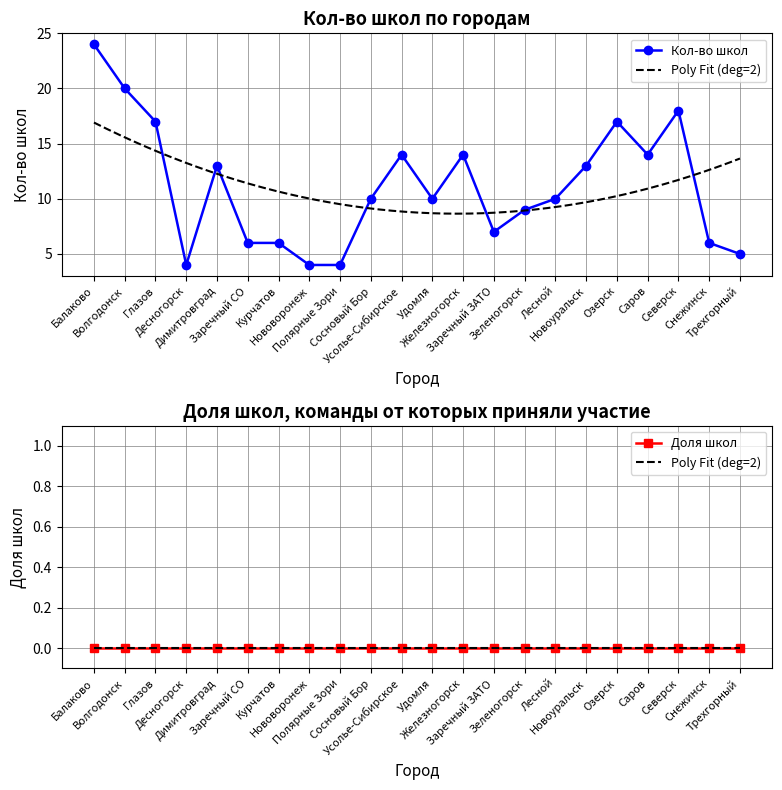

How many data points are above 10?

10